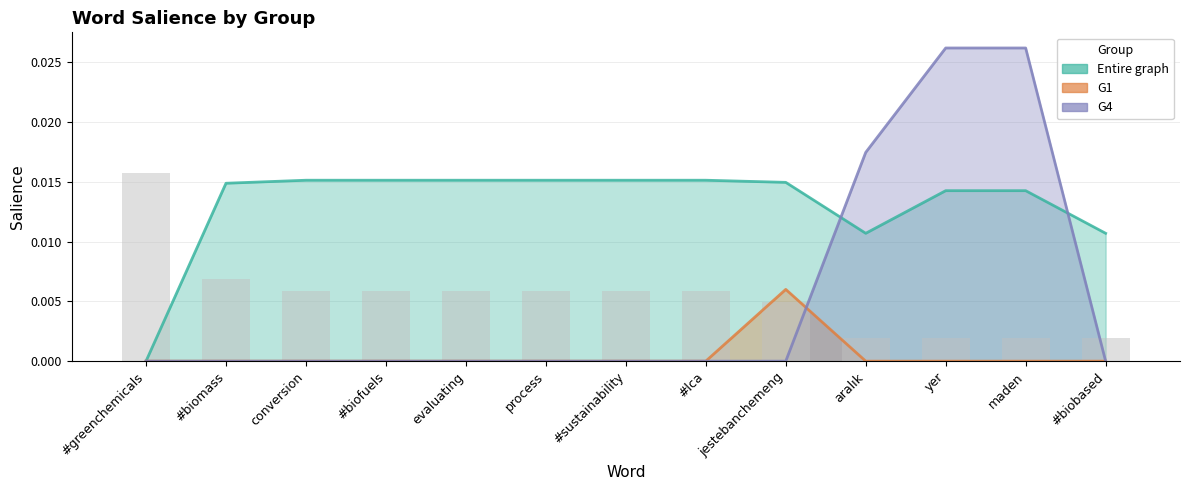

List the labels in order of Entire graph value, smallest first.

#greenchemicals, aralık, #biobased, yer, maden, #biomass, jestebanchemeng, conversion, #biofuels, evaluating, process, #sustainability, #lca